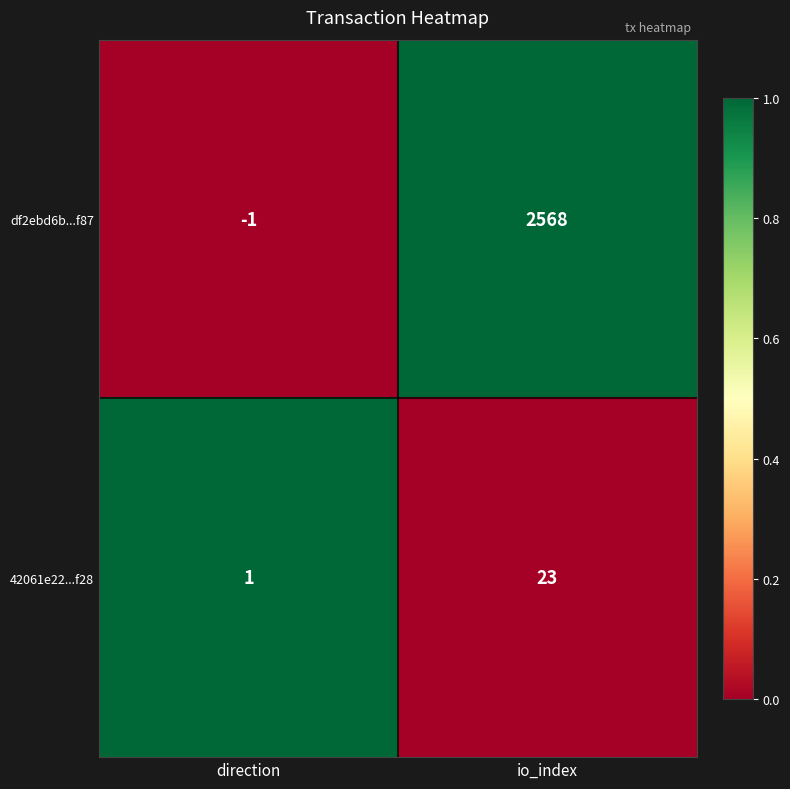

What is the sum of the df2ebd6b...f87 values at io_index and direction?

2567